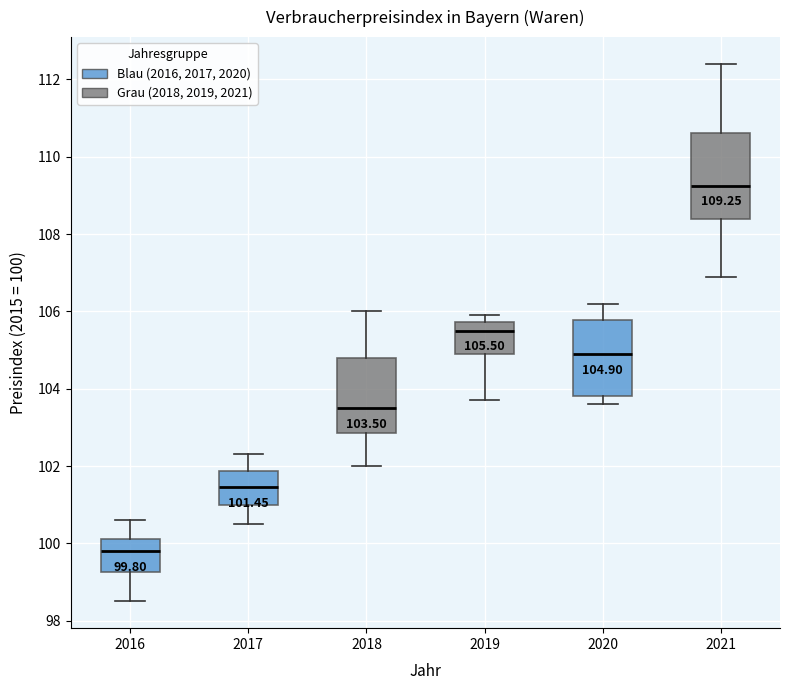

Which box is the tallest, from its lower edge to its upper edge?

2021